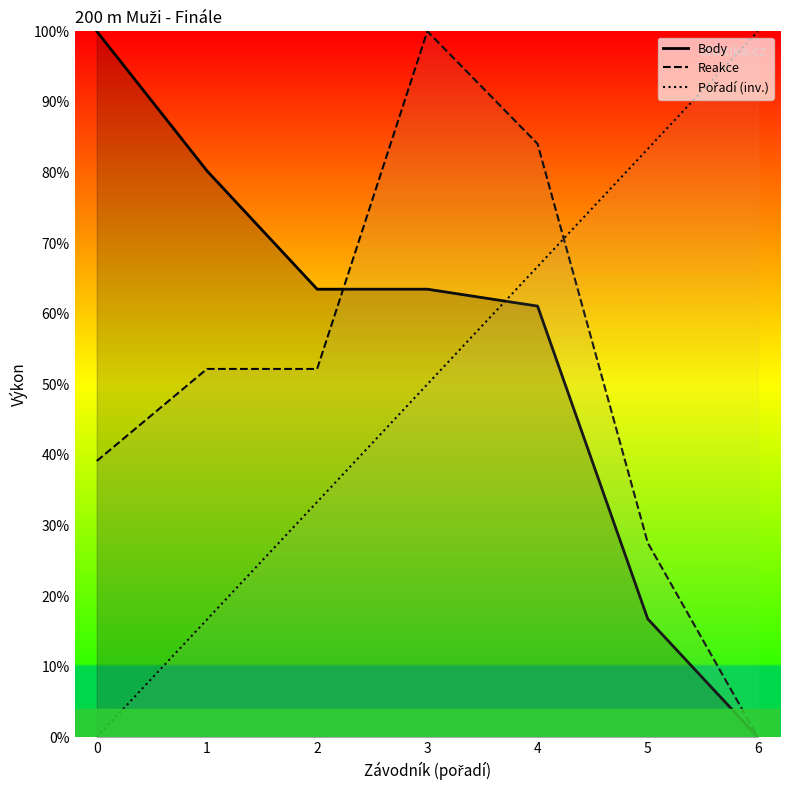

List the series in order of their peak value, highest first.

Body, Reakce, Pořadí (inv.)